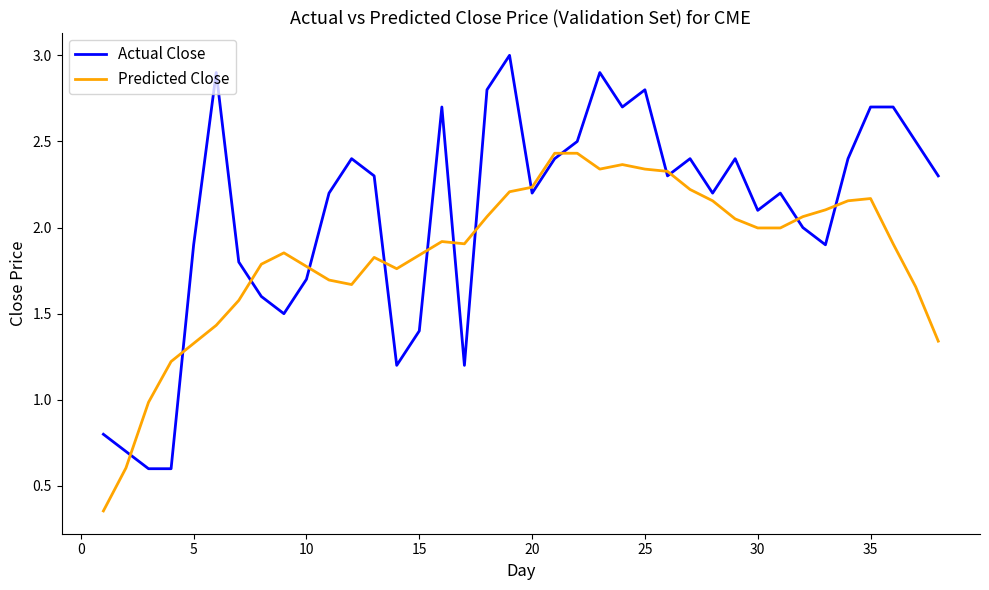

Which series has the largest range (max minus min)?

Actual Close